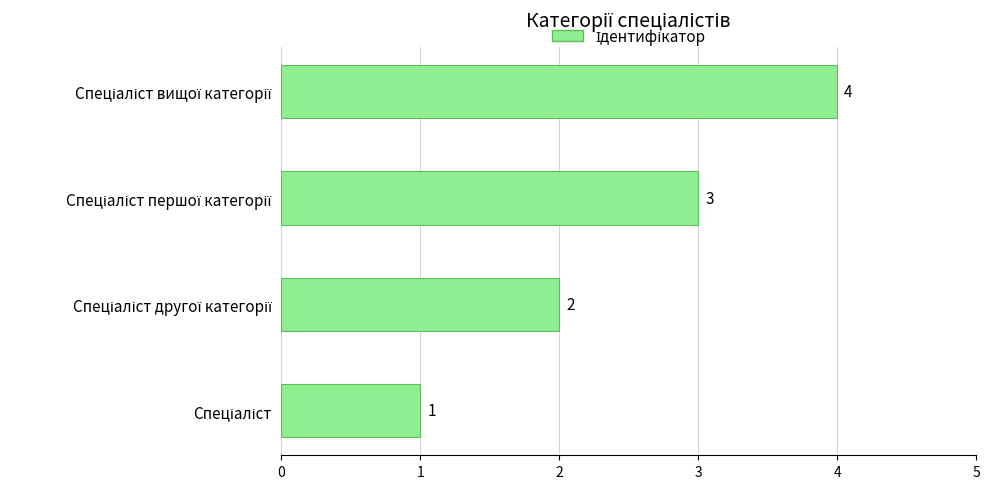

Count the values in the range 2 to 4.

3